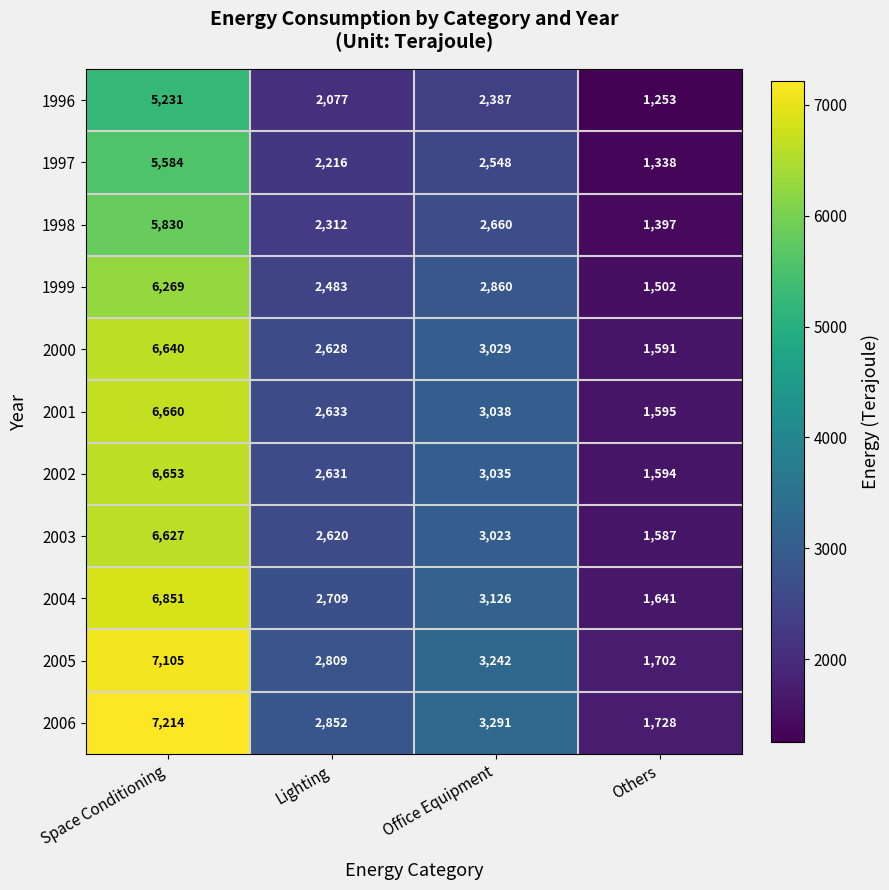

What is the difference between the highest and lowest values at Lighting?

775